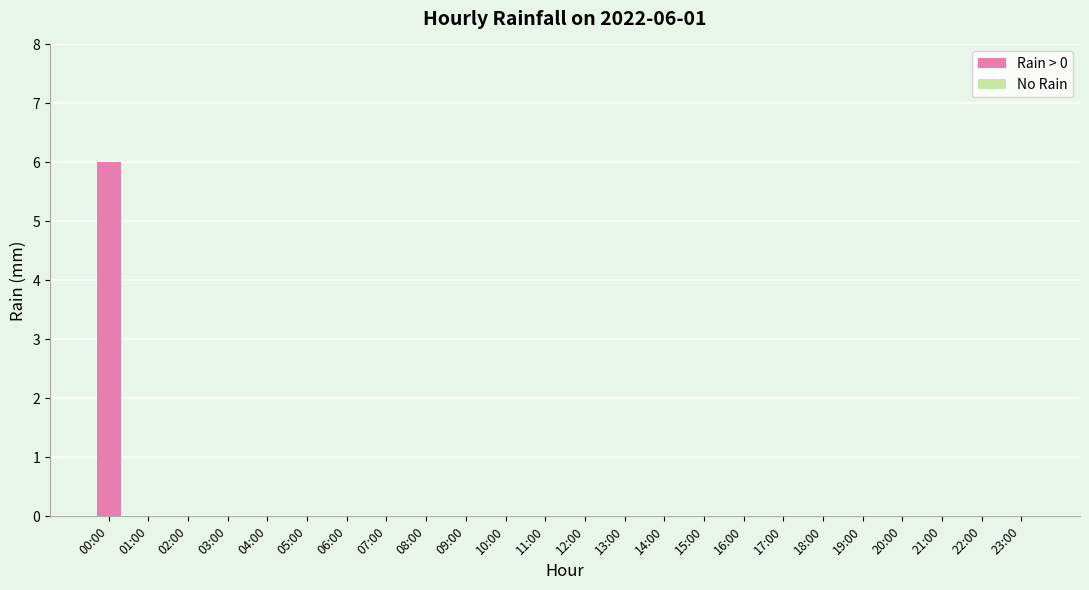

What is the greatest value displayed?

6